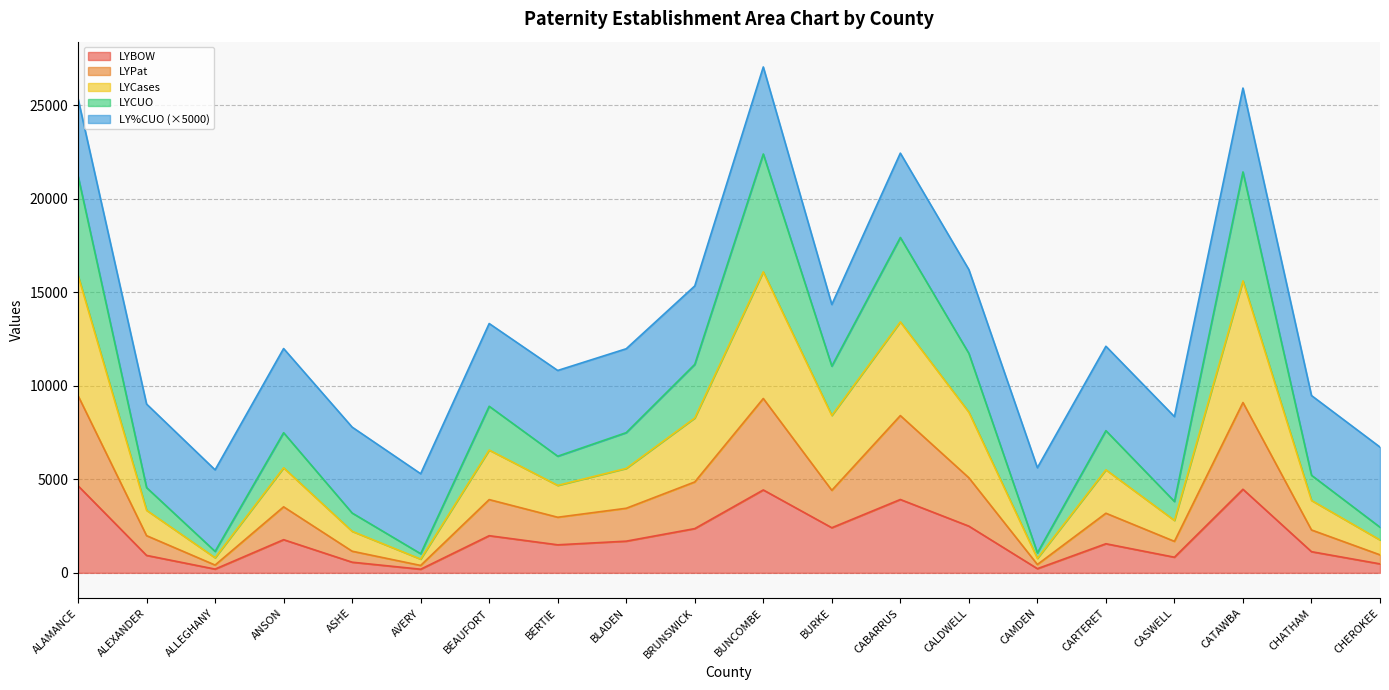

What is the total value across all series at ALAMANCE?

25343.5